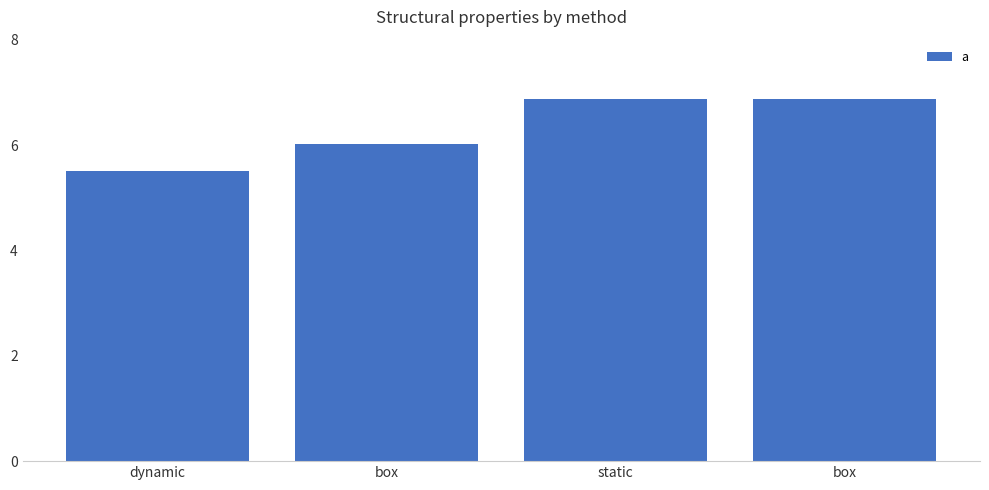

Count the number of data series in this chart.

1